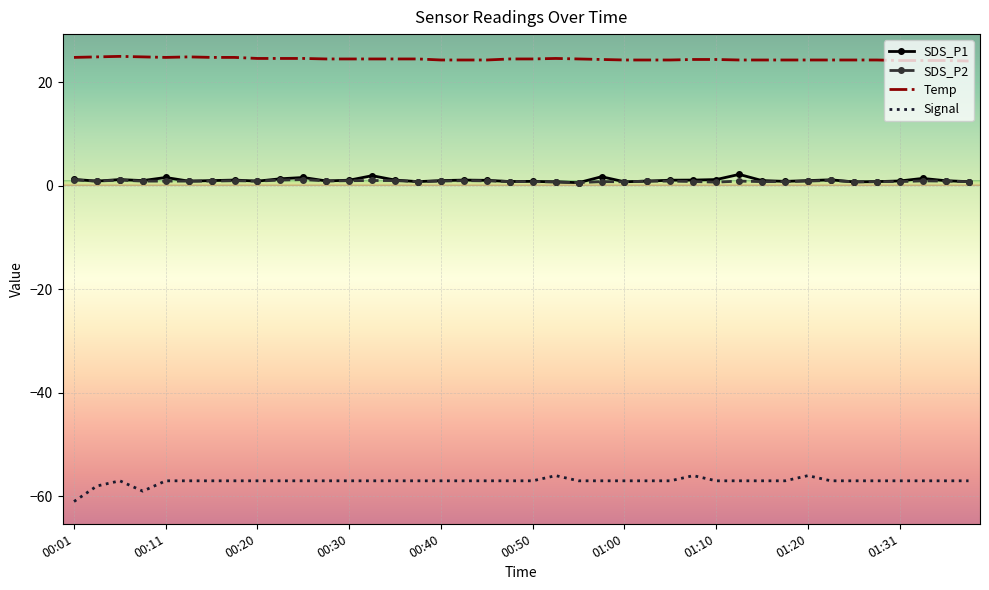

What is the difference between the maximum and minimum values in the SDS_P2 series?

0.6